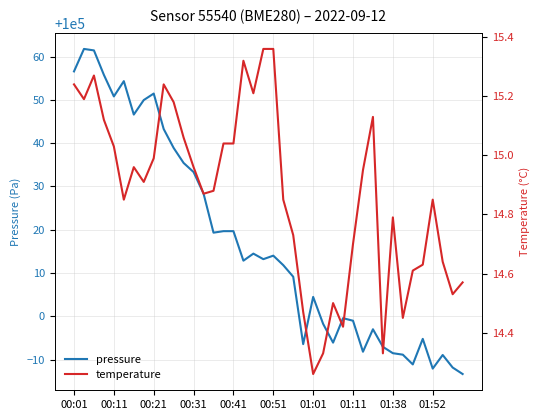

Which series has the largest total across all categories?

pressure